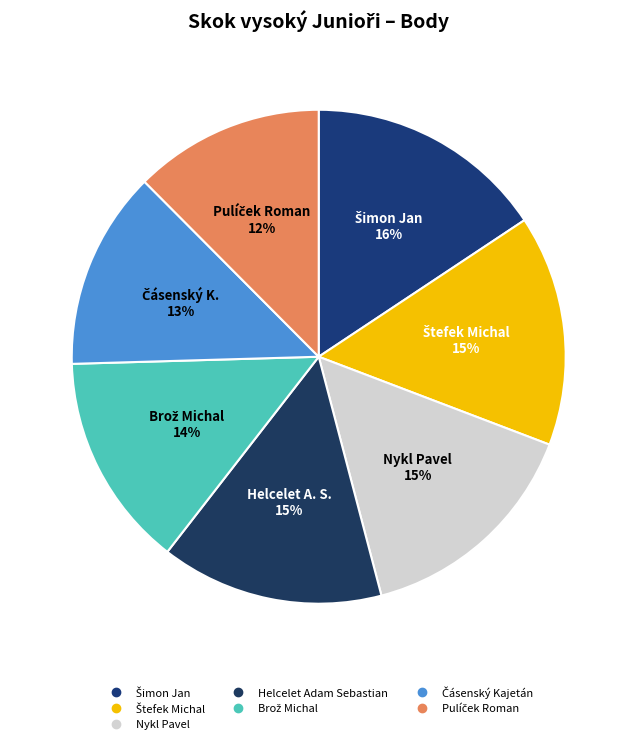

To the nearest percent, what is the combined percentage of Šimon Jan and Pulíček Roman?

28%